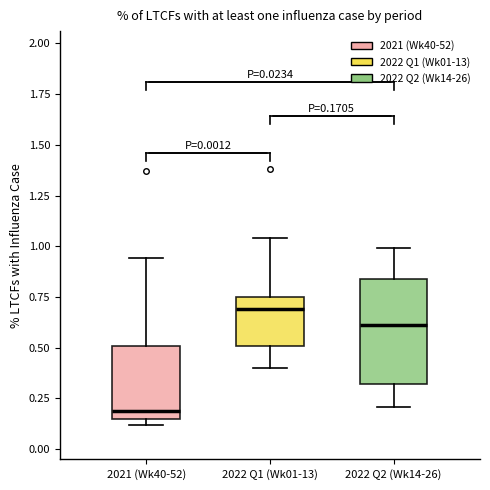

Which box's median line is the highest?

2022 Q1 (Wk01-13)